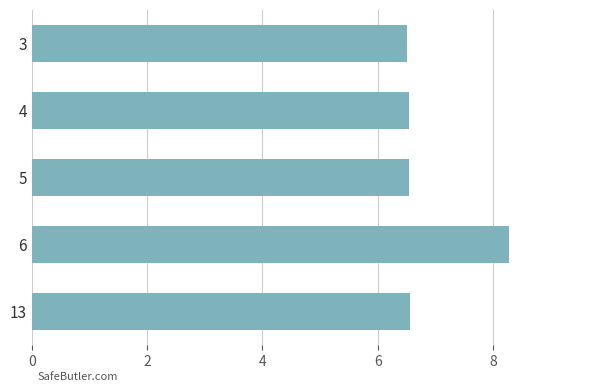

What is the minimum value shown in the chart?

6.5